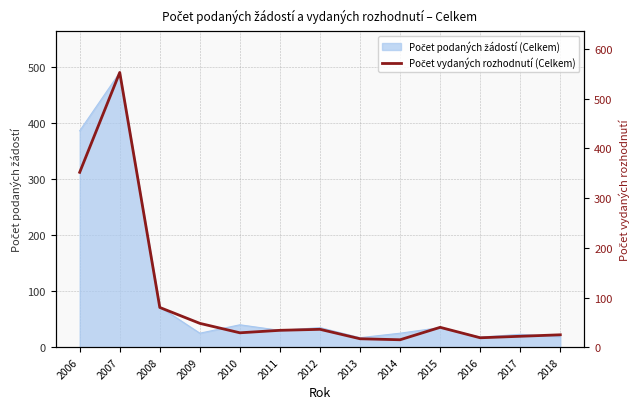

The chart shows a value of 6 at 2010. True or false?

False